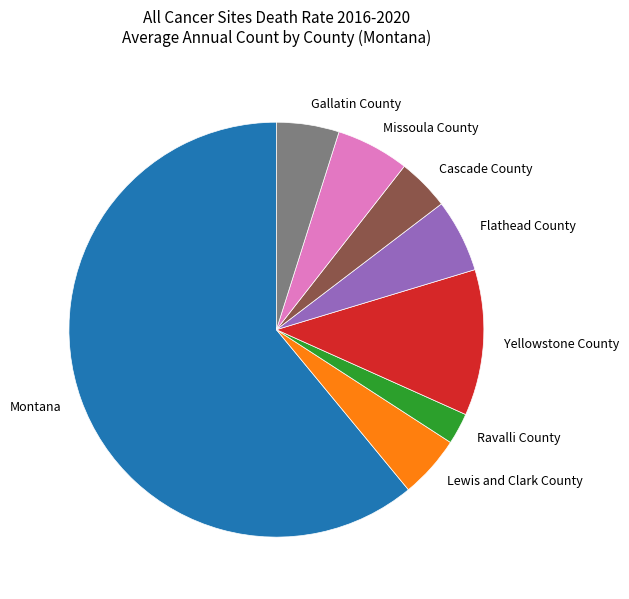

Which slice is the smallest?

Ravalli County